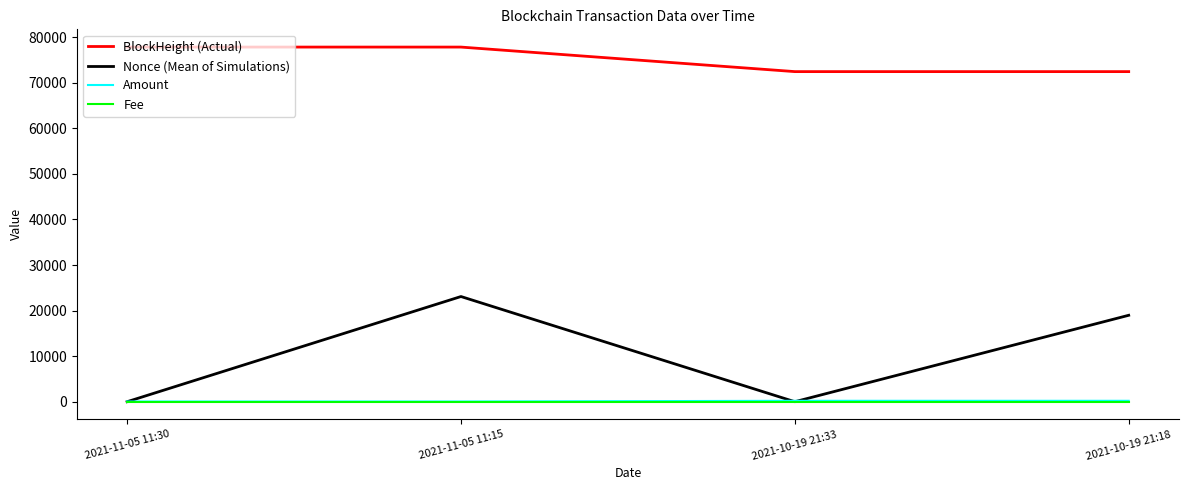

True or false: Amount and BlockHeight (Actual) intersect in this chart.

False